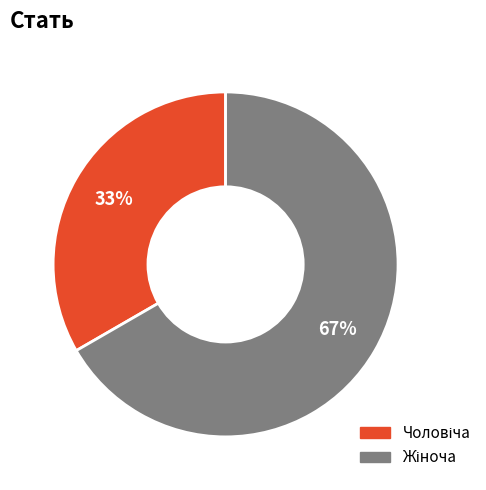

To the nearest percent, what is the average slice percentage?

50%